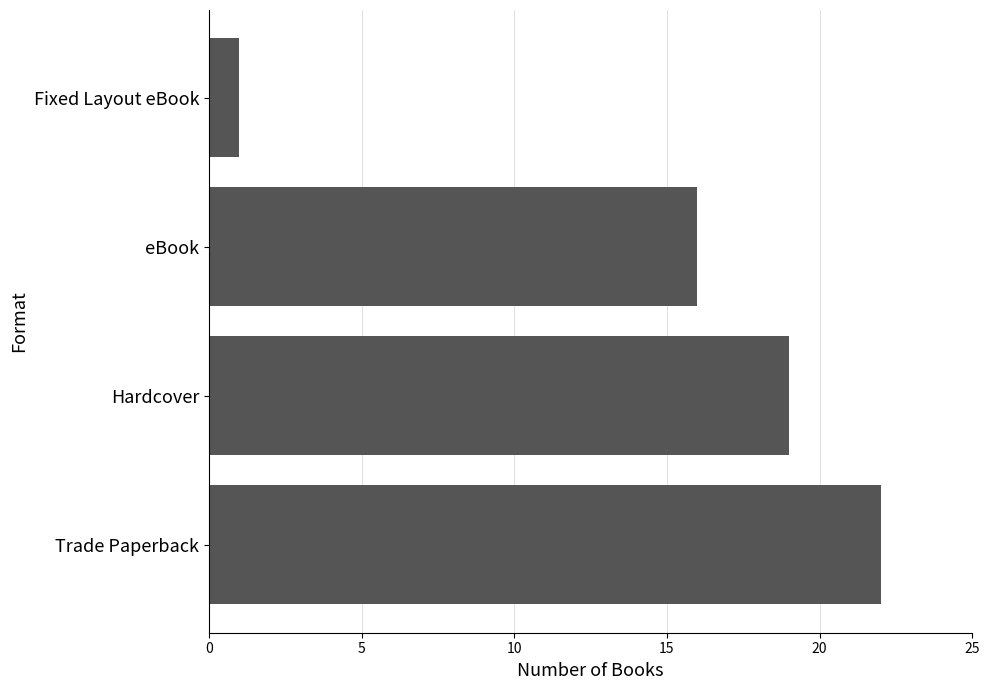

Which has a higher value, Fixed Layout eBook or Trade Paperback?

Trade Paperback